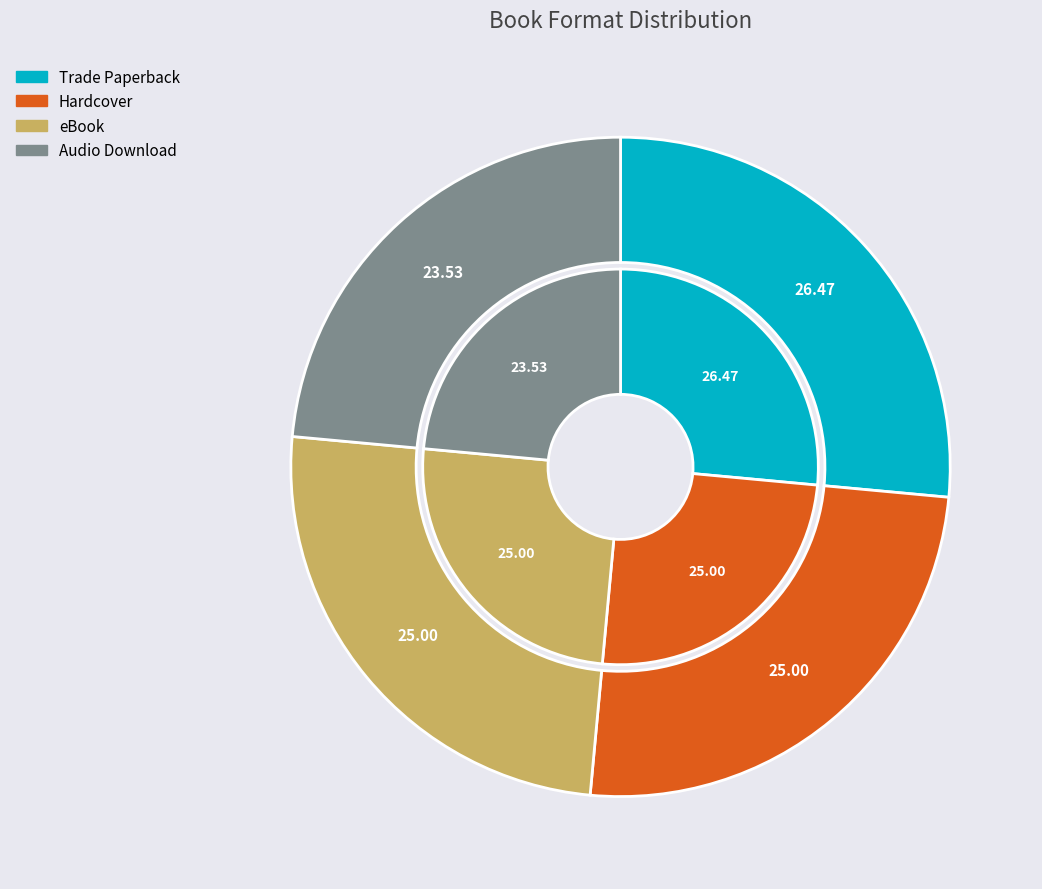

Rank the categories by value from lowest to highest.

Audio Download, Hardcover, eBook, Trade Paperback